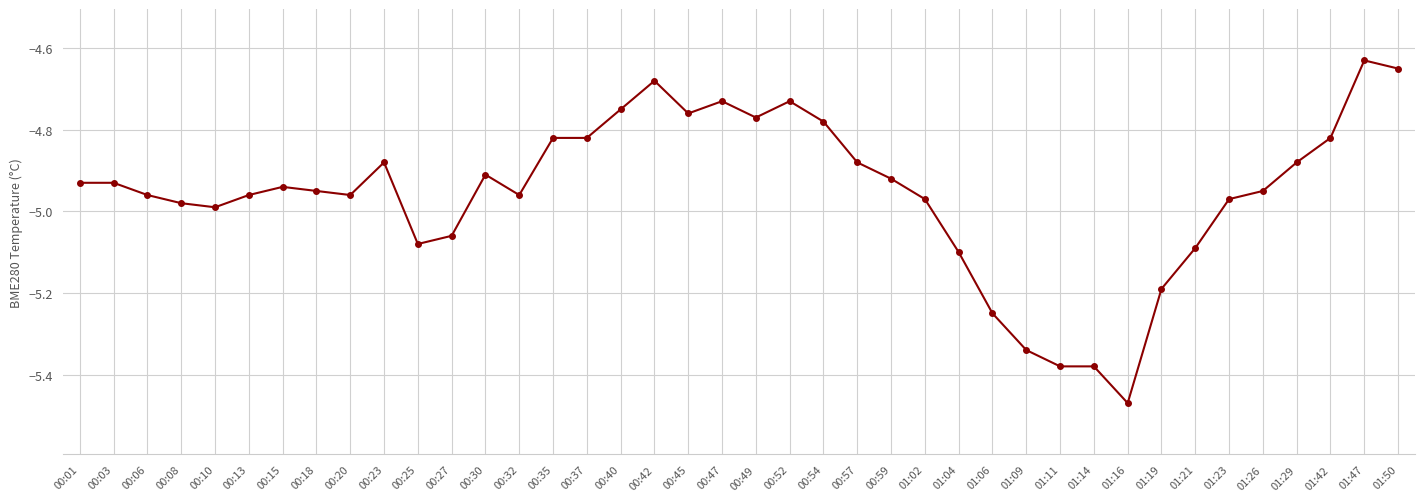

True or false: there are more than 0 points higher than both neighbors.

True